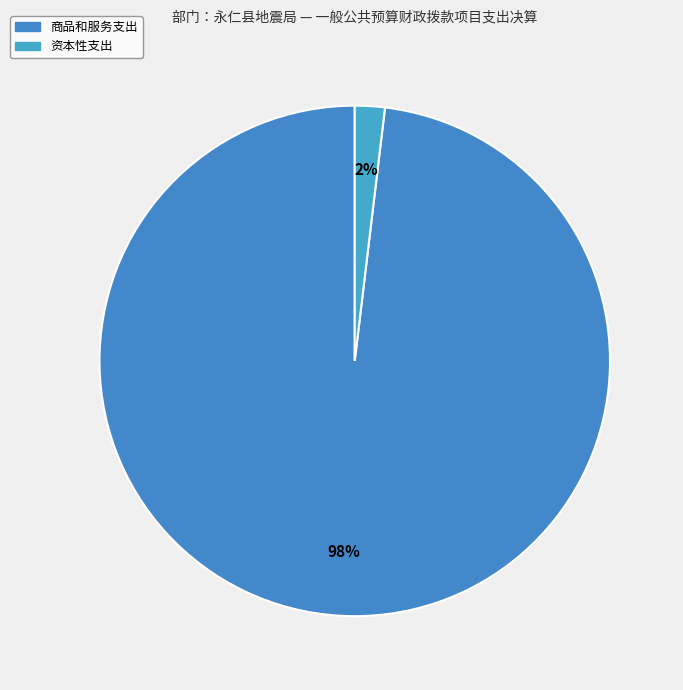

What is the smallest slice in the pie chart?

资本性支出